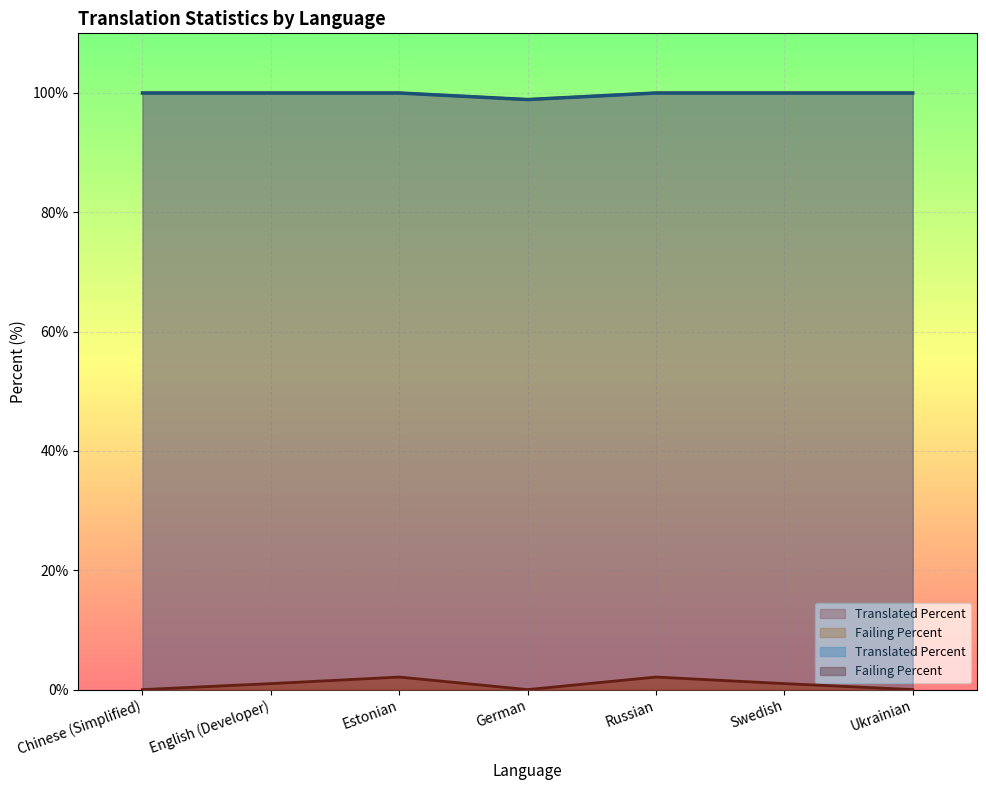

At which label is failing closest to 1?

English (Developer)